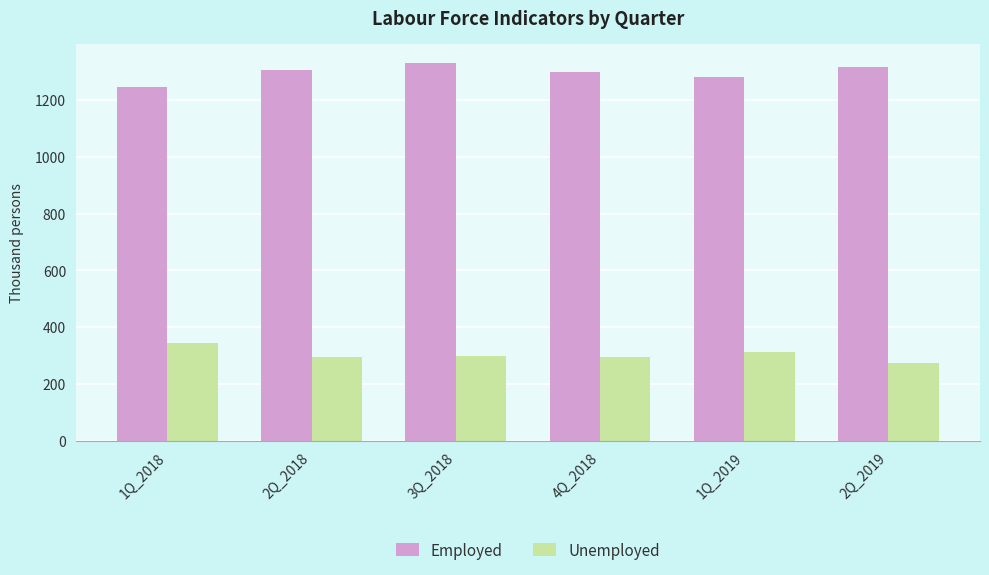

What is the difference between the second highest and minimum values in the Unemployed series?

39.2